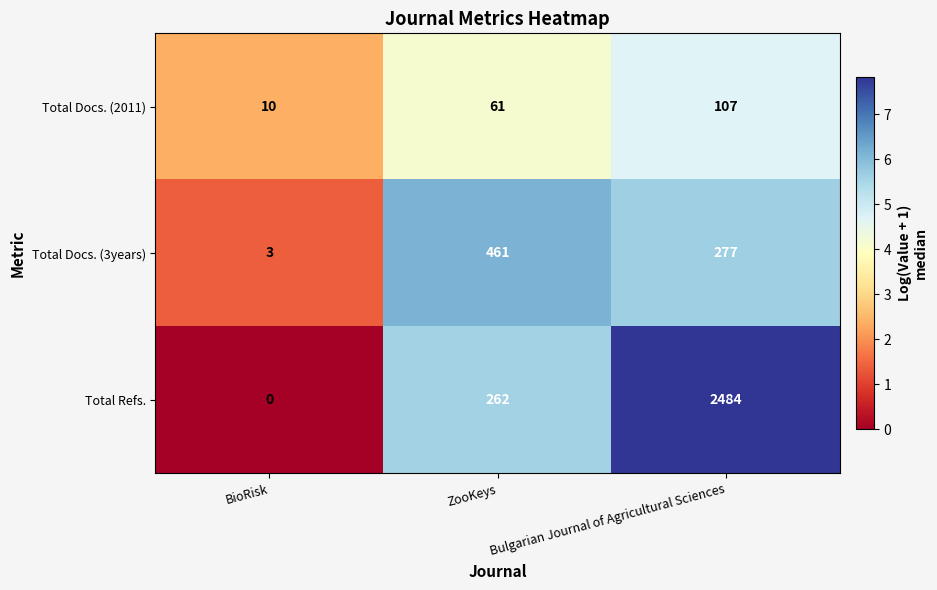

Which series changed the most between ZooKeys and Bulgarian Journal of Agricultural Sciences?

Total Refs.